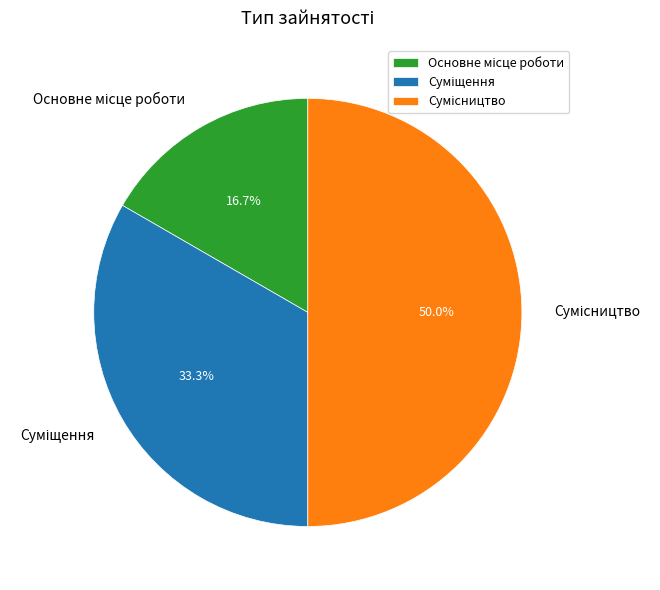

Between Суміщення and Основне місце роботи, which is larger?

Суміщення